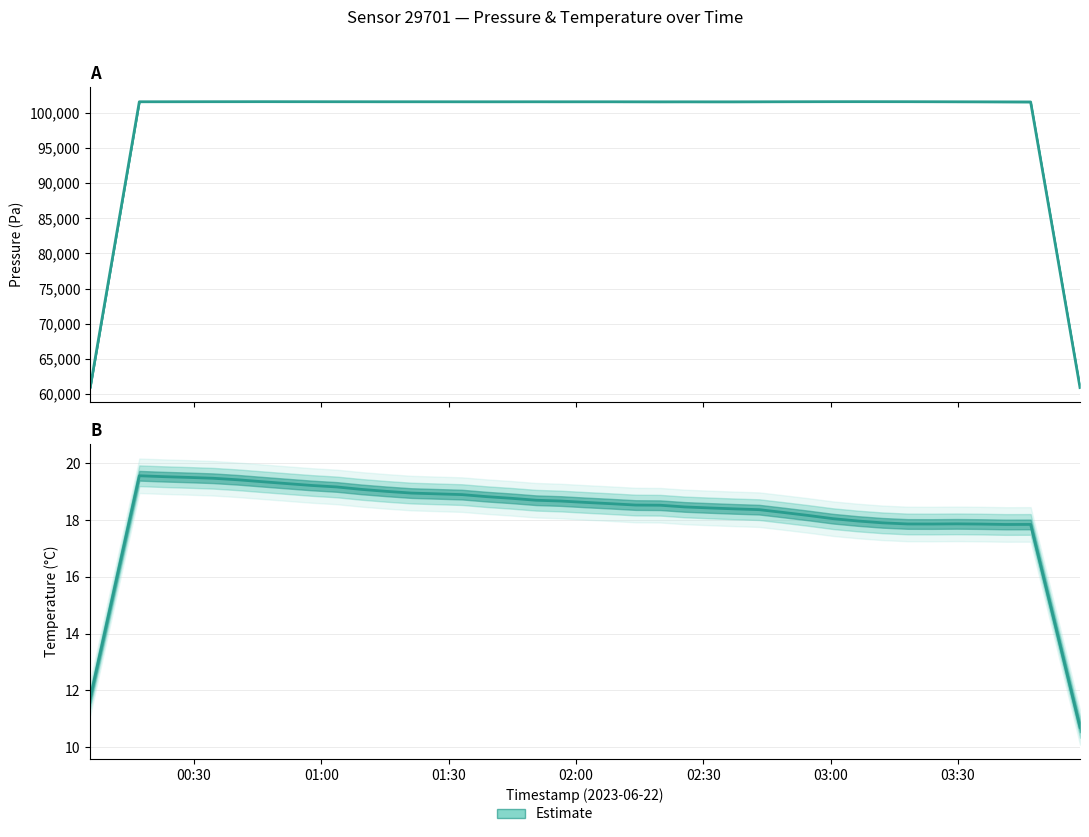

What is the difference between the maximum and second lowest values in the pressure series?

56.7